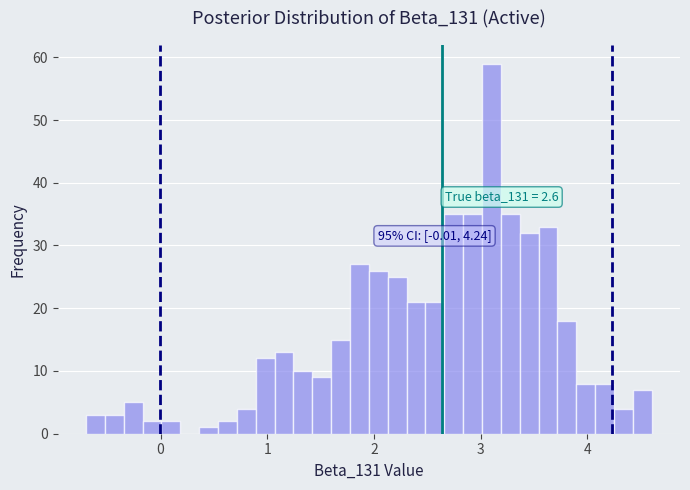

Around what value on the x-axis is the tallest bar? Give the approximate position of its centre, as read against the axis.

3.1